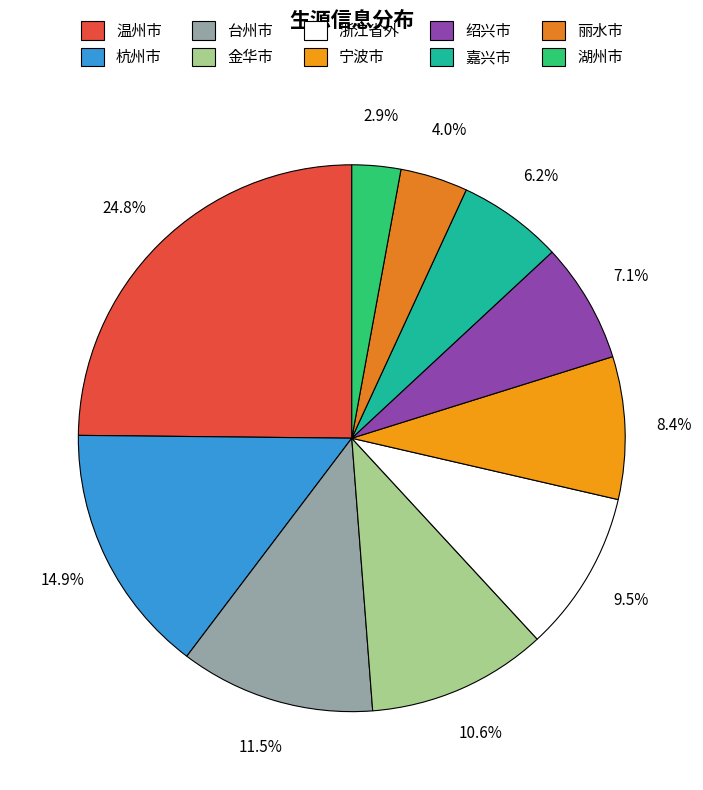

What is the largest slice in the pie chart?

温州市